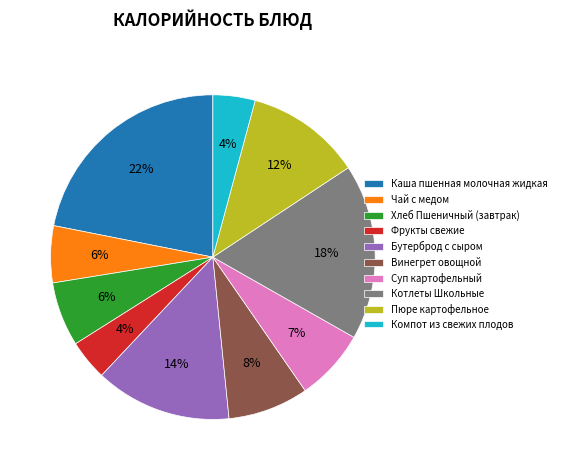

Does Чай с медом account for over 50% of the chart?

No